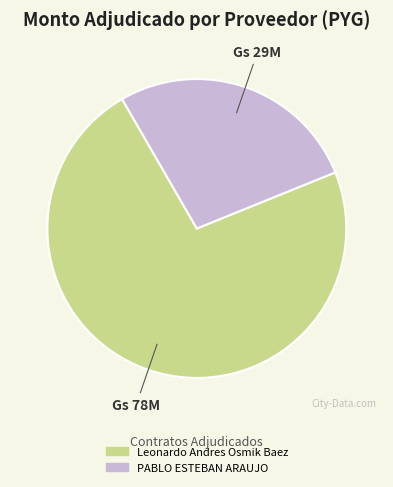

Between Leonardo Andres Osmik Baez and PABLO ESTEBAN ARAUJO, which is larger?

Leonardo Andres Osmik Baez